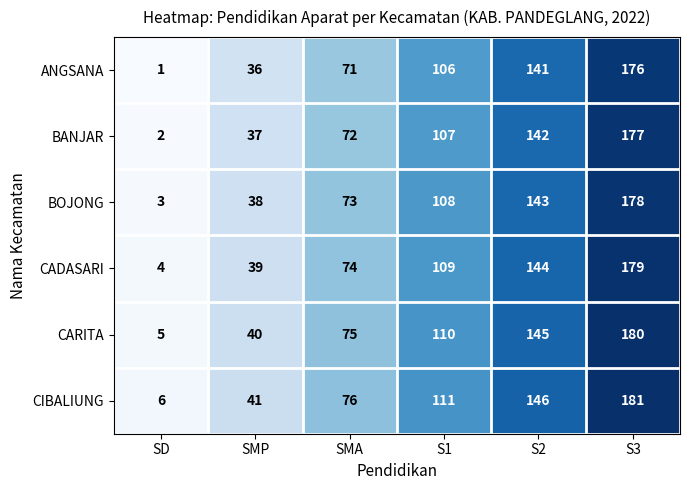

What is the sum of the BOJONG values at SMP and S1?

146